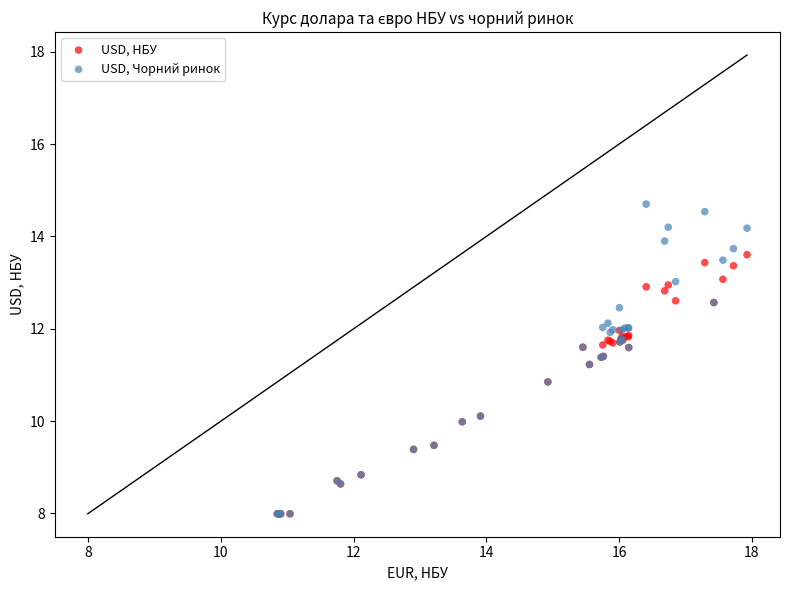

What are all the series names shown in the legend?

USD, НБУ, USD, Чорний ринок